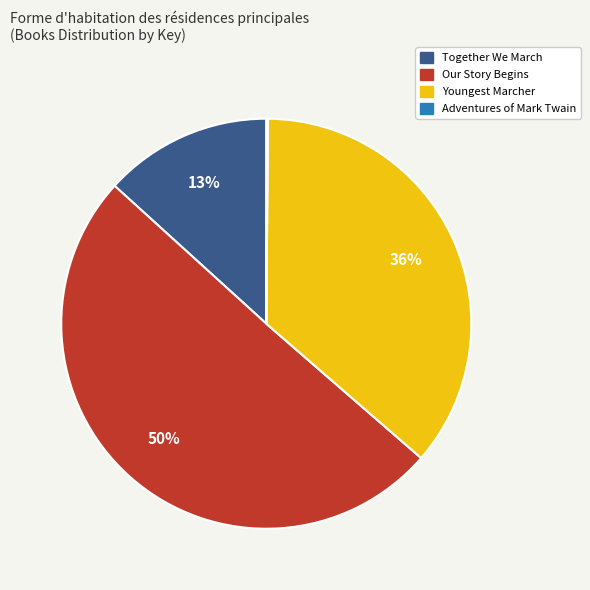

What is the ratio of the value at Youngest Marcher to the value at Our Story Begins?

0.7